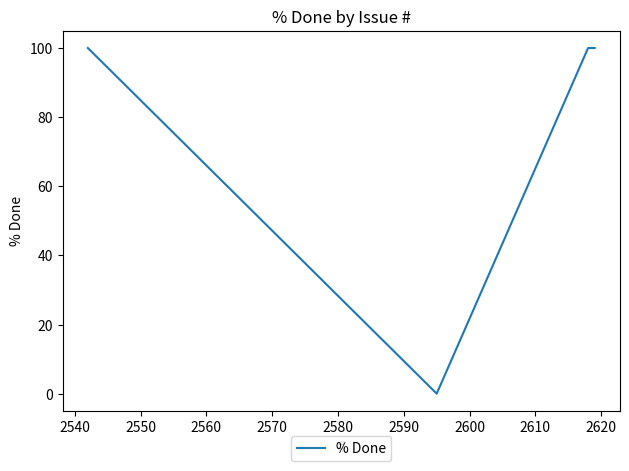

Is this an area chart (filled region under the line)?

No